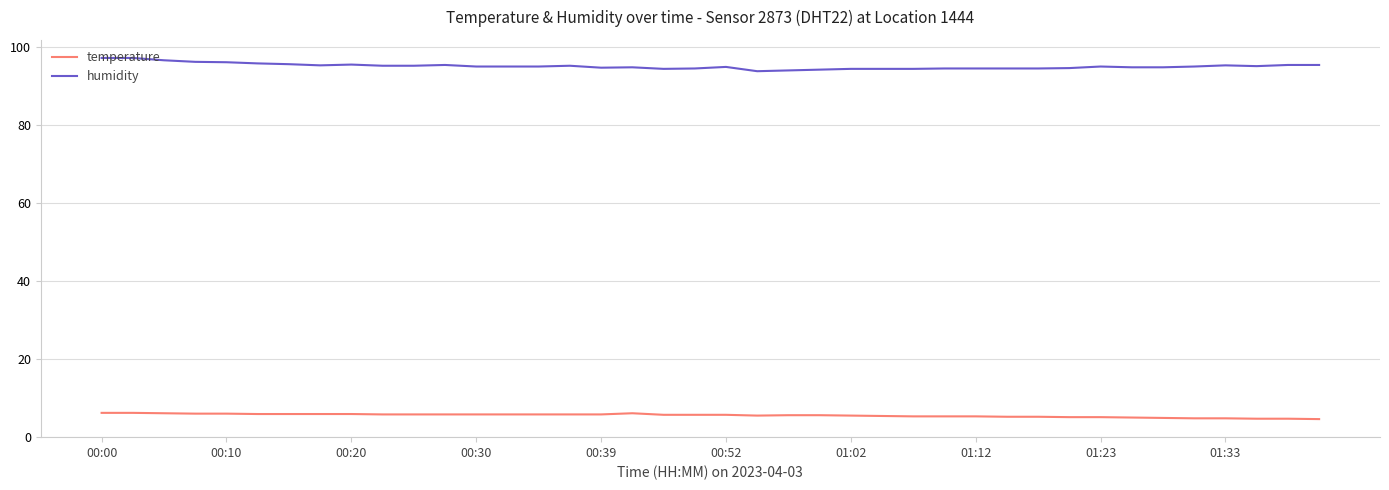

How many categories are shown in the chart?

40